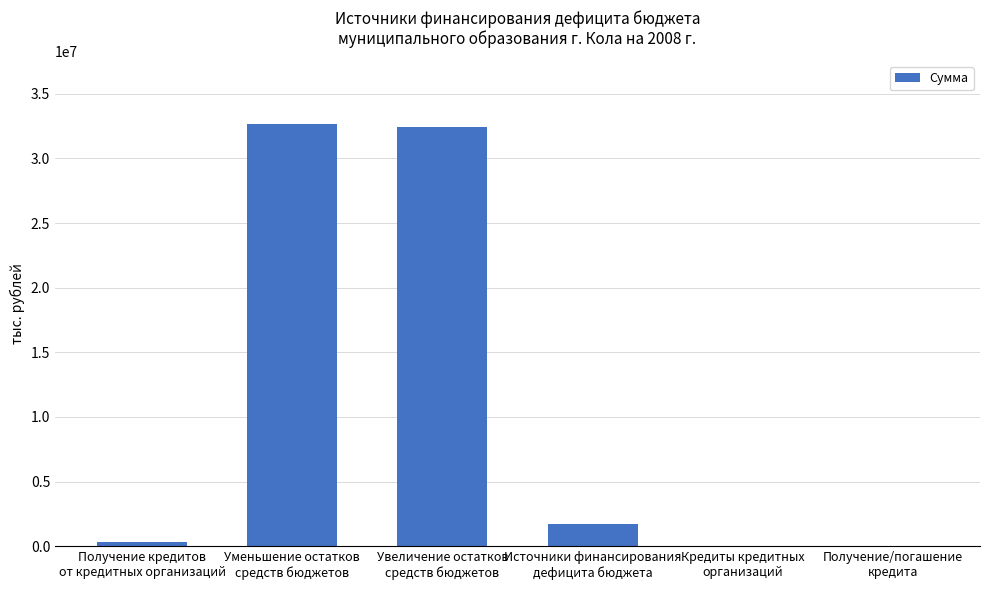

What is the greatest value displayed?

32643372.6